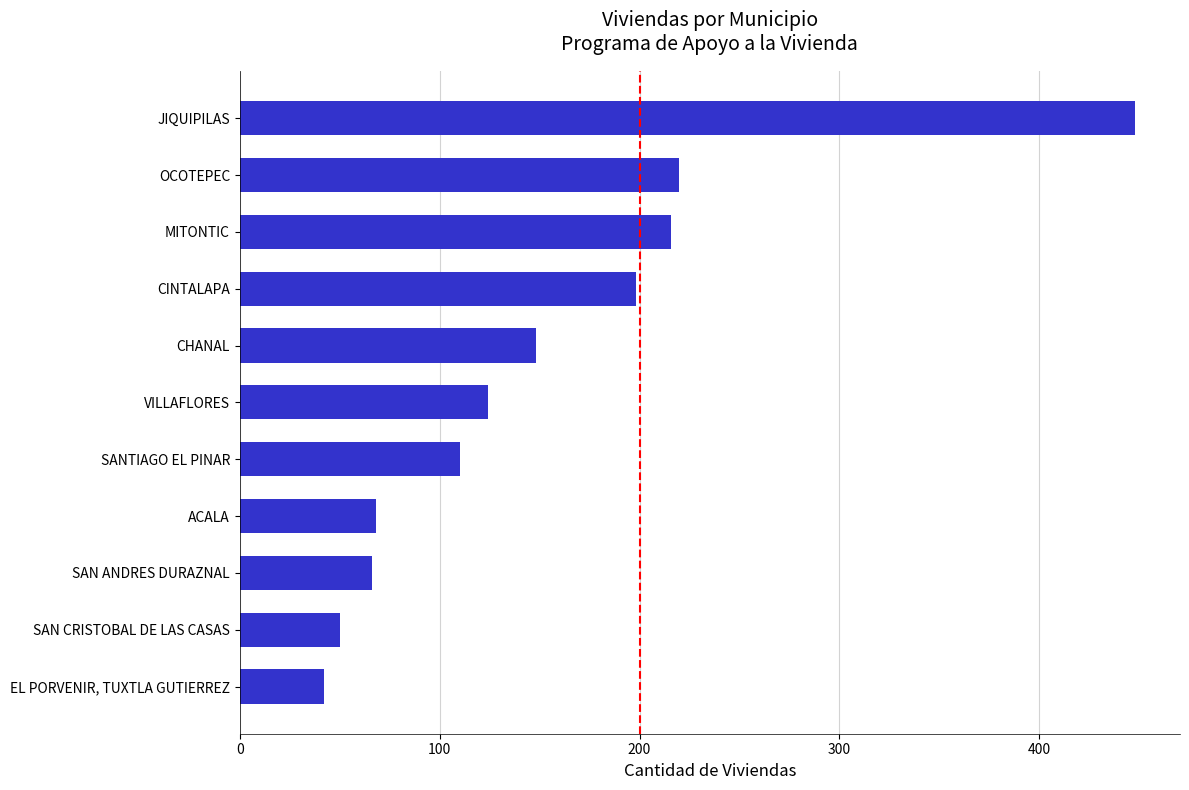

True or false: the data shows 377 at MITONTIC.

False